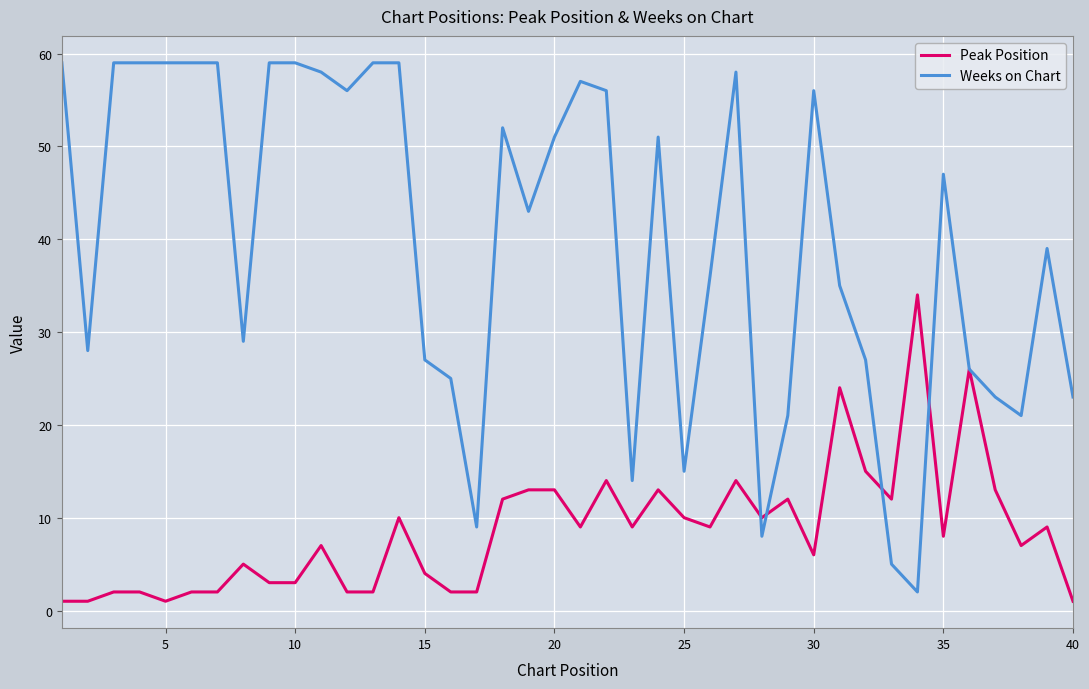

Which series has the largest range (max minus min)?

Weeks on Chart